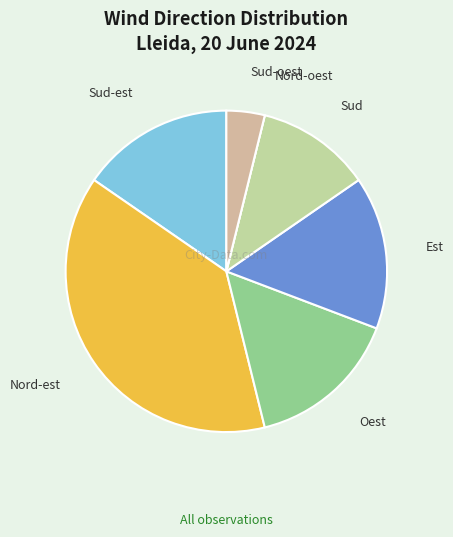

Is the sum of Oest and Nord-est greater than half?

Yes